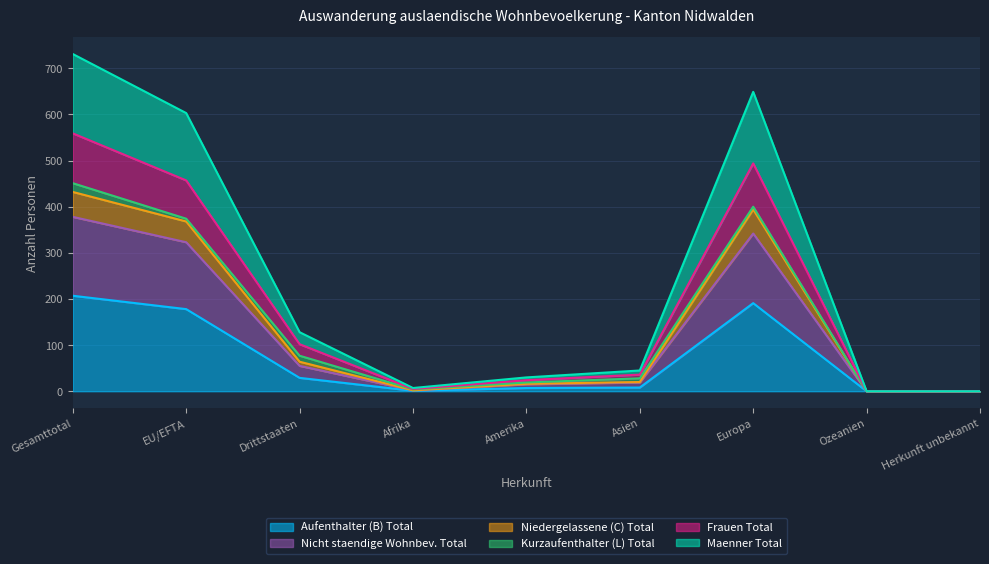

The Niedergelassene (C) Total series shows 0 at Herkunft unbekannt. True or false?

True